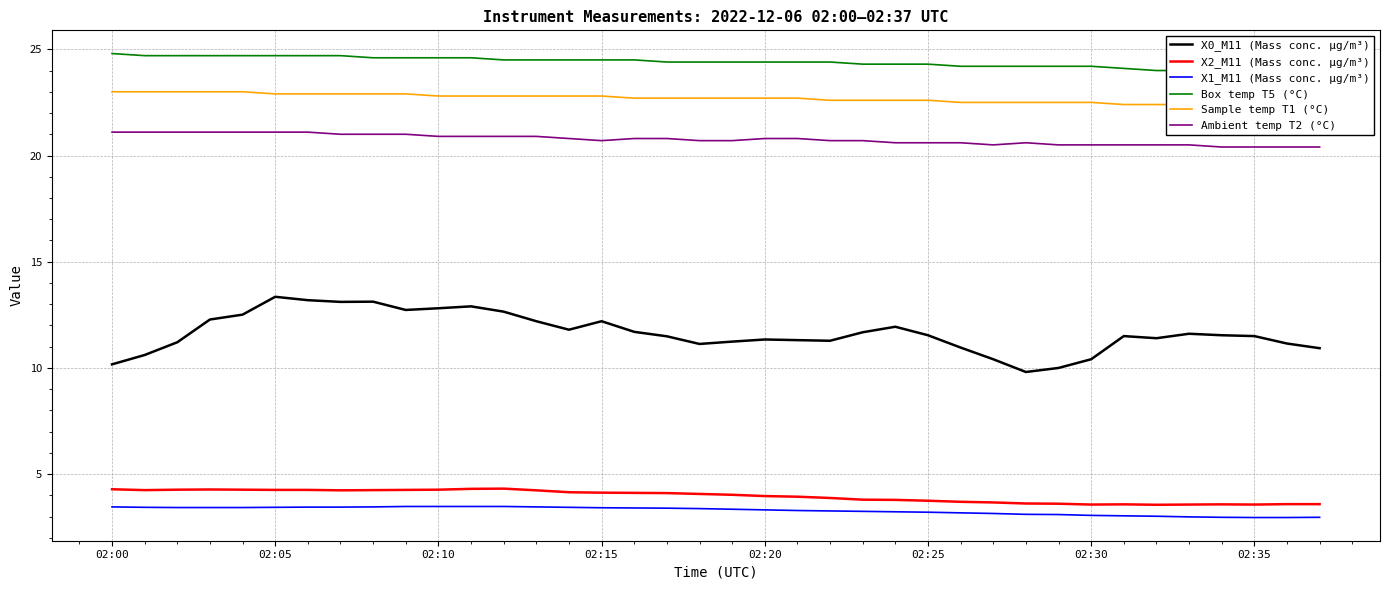

How many interior local peaks does the X2_M11 (Mass conc. μg/m³) series have?

4